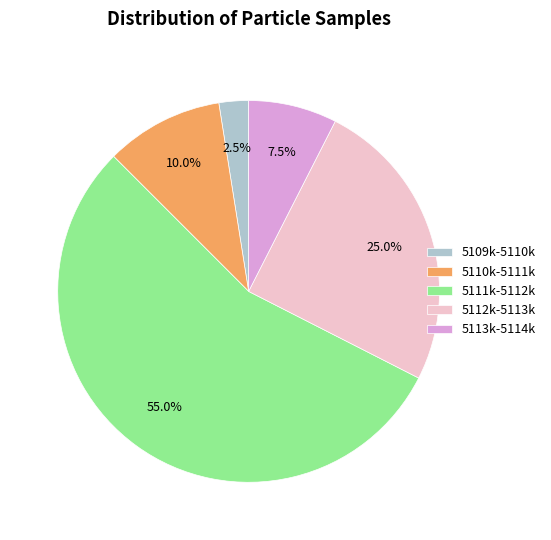

What is the smallest slice in the pie chart?

5109k-5110k